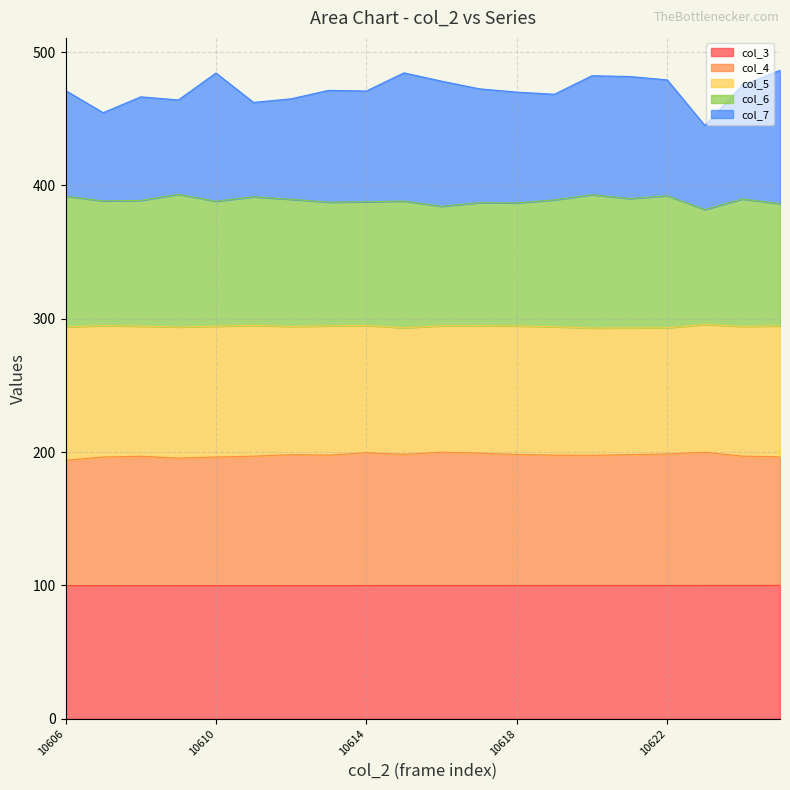

Is it true that col_6 equals 386.9 at 10618?

True